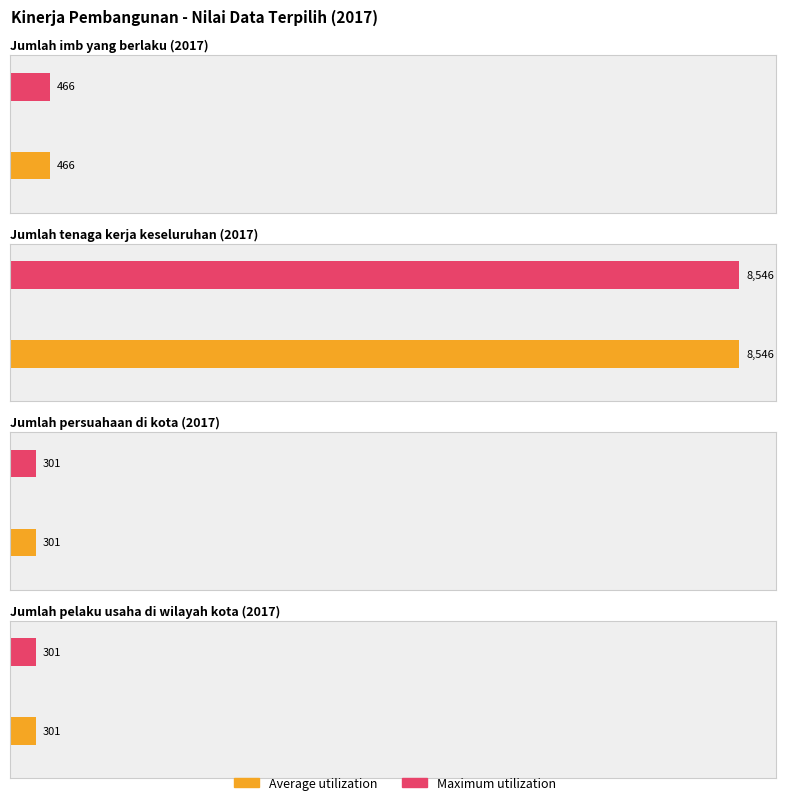

What is the difference between the second highest and minimum values in the Maximum utilization series?

165